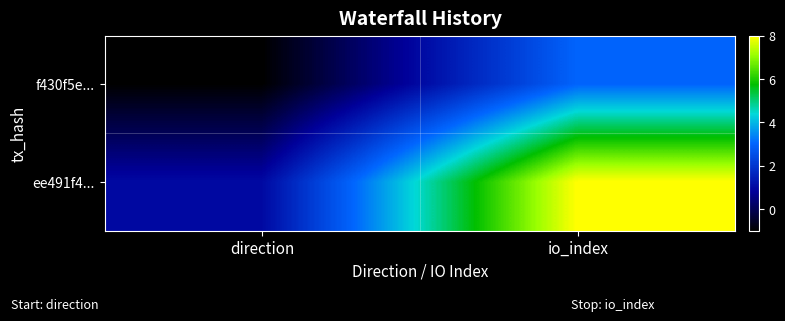

Which has a higher value, direction or io_index?

io_index